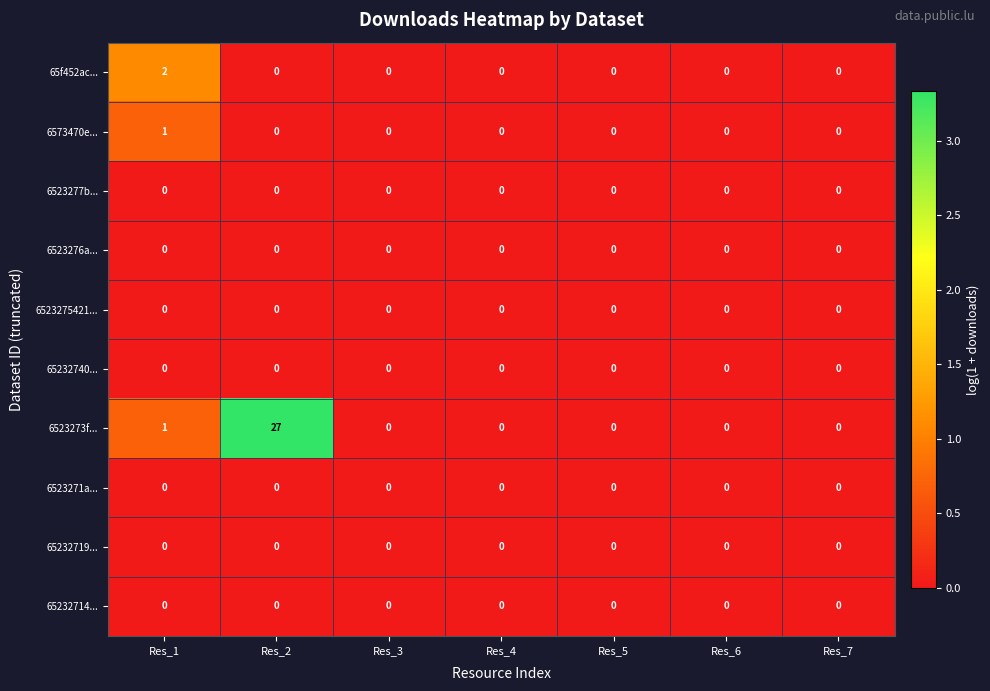

Which series has the largest total across all categories?

6523273f...